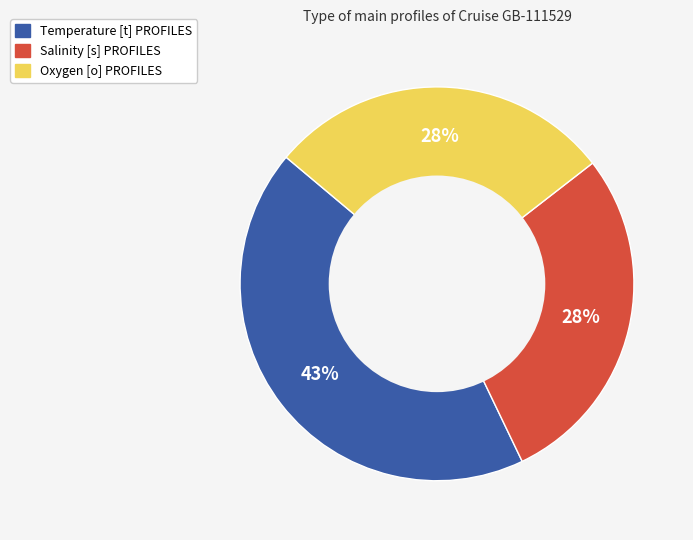

What percentage is the Oxygen [o] PROFILES slice, to the nearest percent?

28%